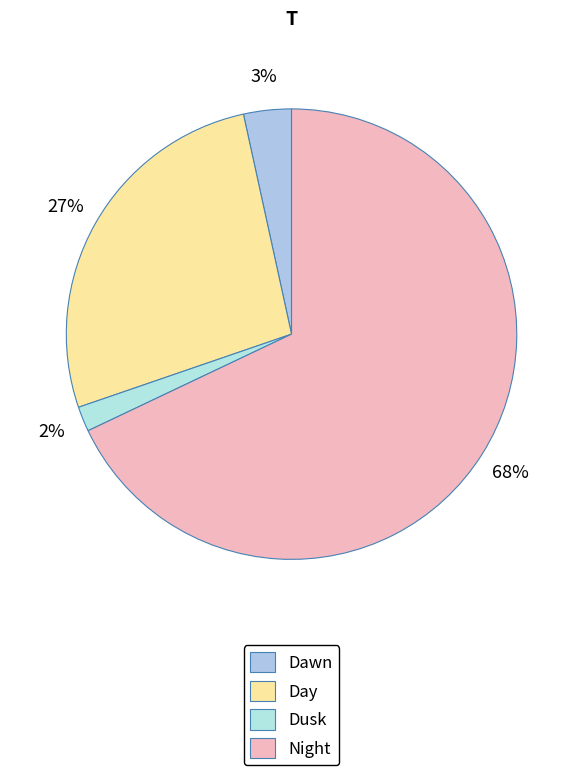

Between Dawn and Day, which is larger?

Day